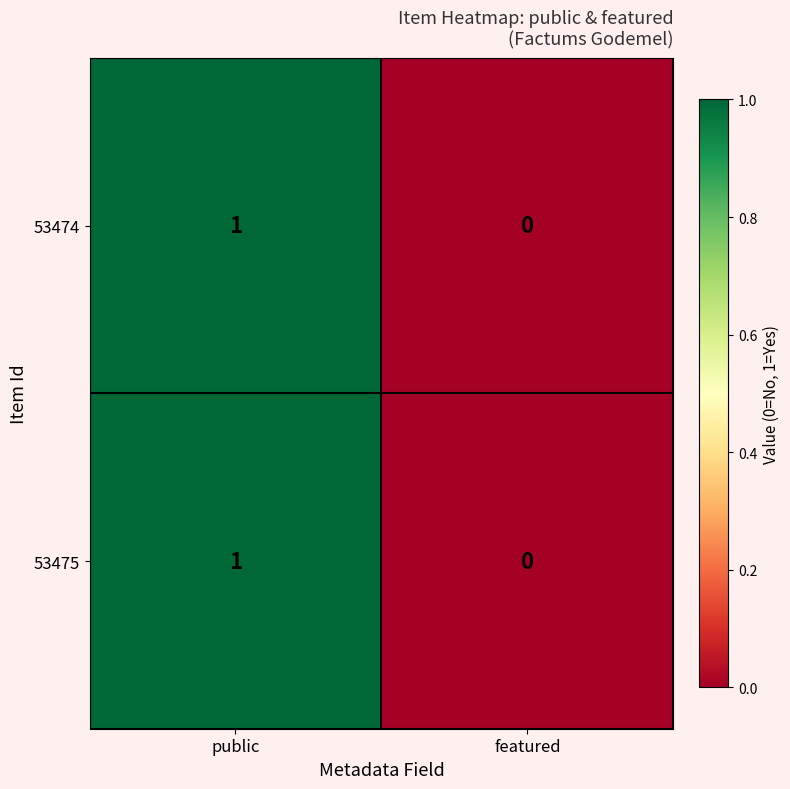

Is the value of 53474 at featured greater than the value of 53475 at public?

No